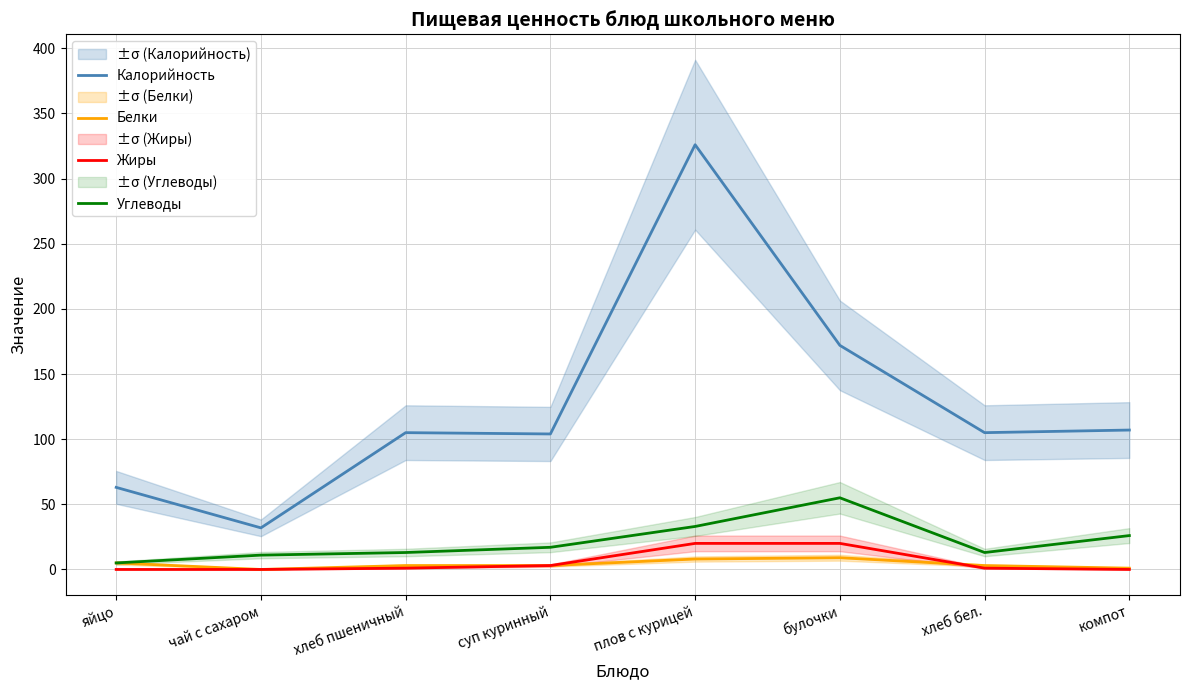

Rank the series at суп куринный from lowest to highest value.

Белки, Жиры, Углеводы, Калорийность